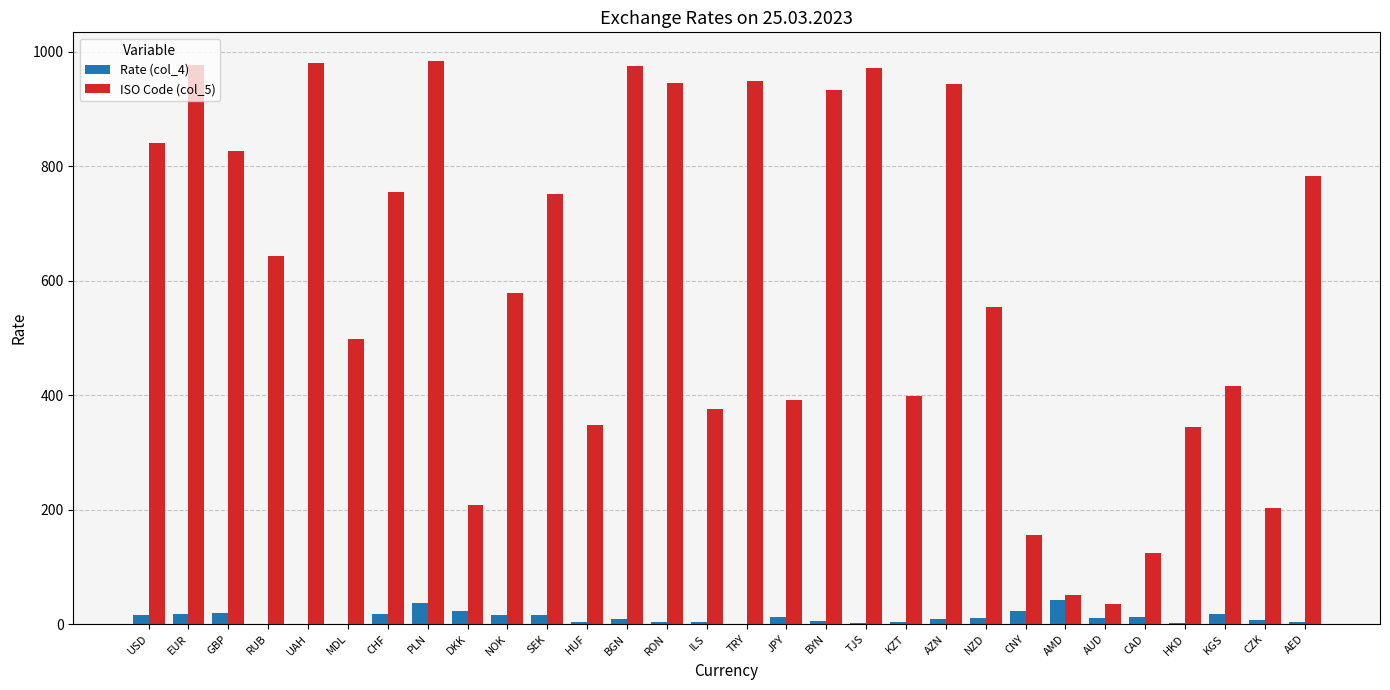

What is the maximum value for Rate (col_4)?

41.5